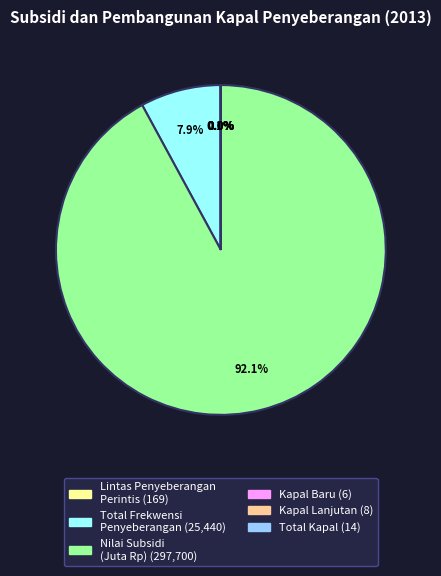

Is there a majority slice in this chart?

Yes